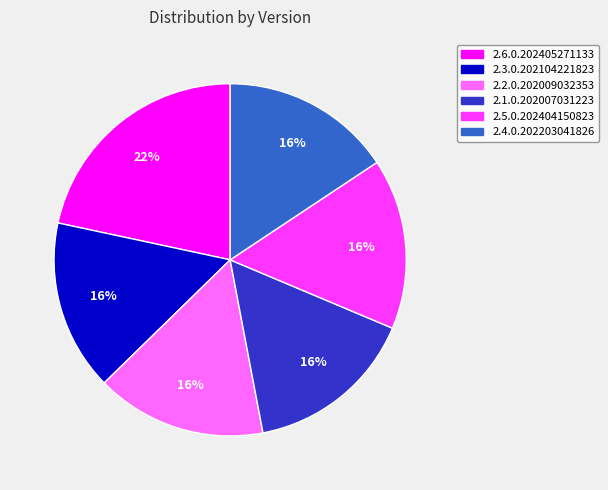

Combined, do 2.4.0.202203041826 and 2.2.0.202009032353 account for over 50%?

No